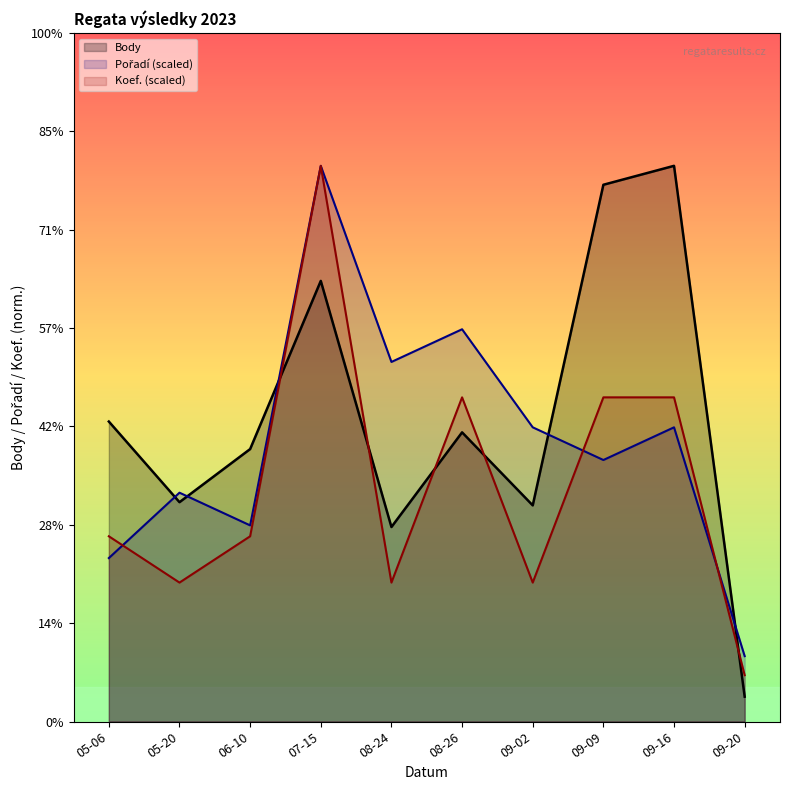

Rank the series by their average value, from highest to lowest.

Body_line, Pořadí_line, Koef._line